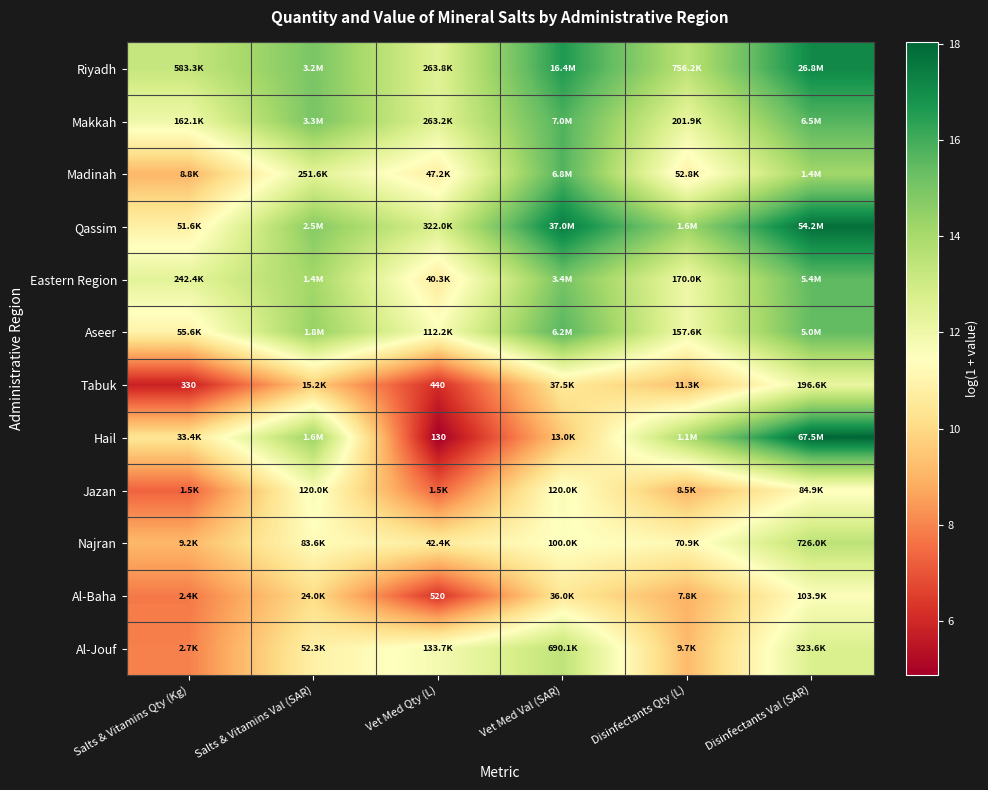

Which category has the lowest value in the Qassim series?

Salts & Vitamins Qty (Kg)